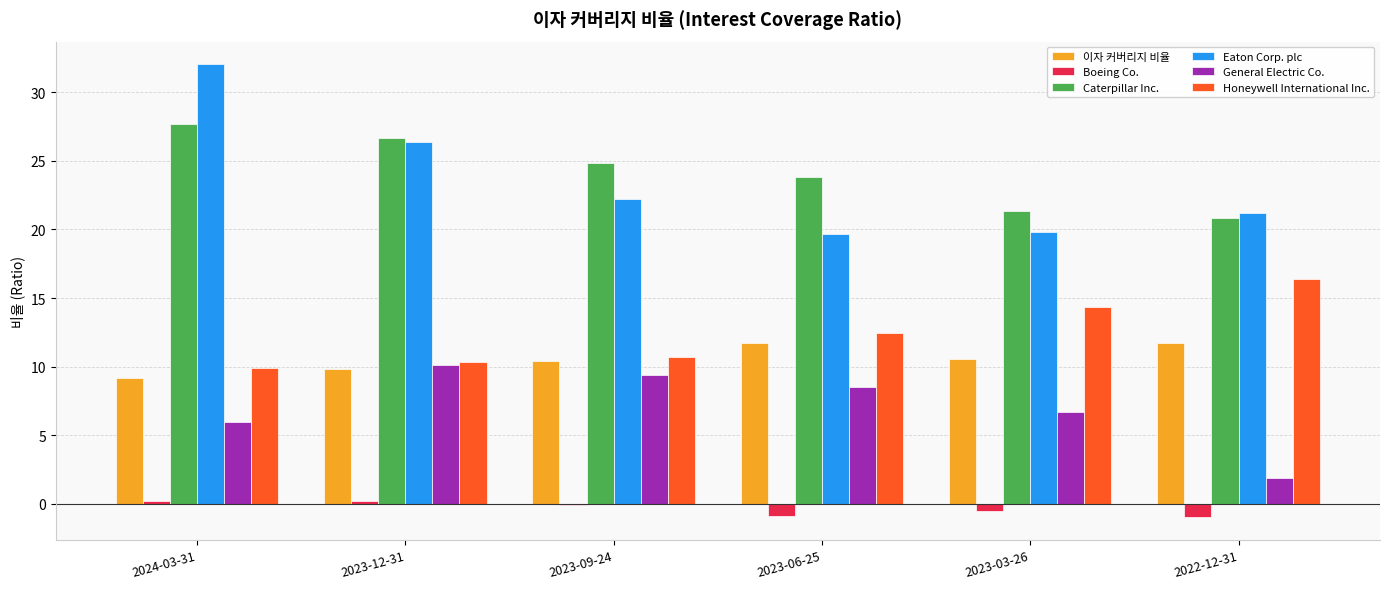

Which label corresponds to the largest value in the chart?

2024-03-31